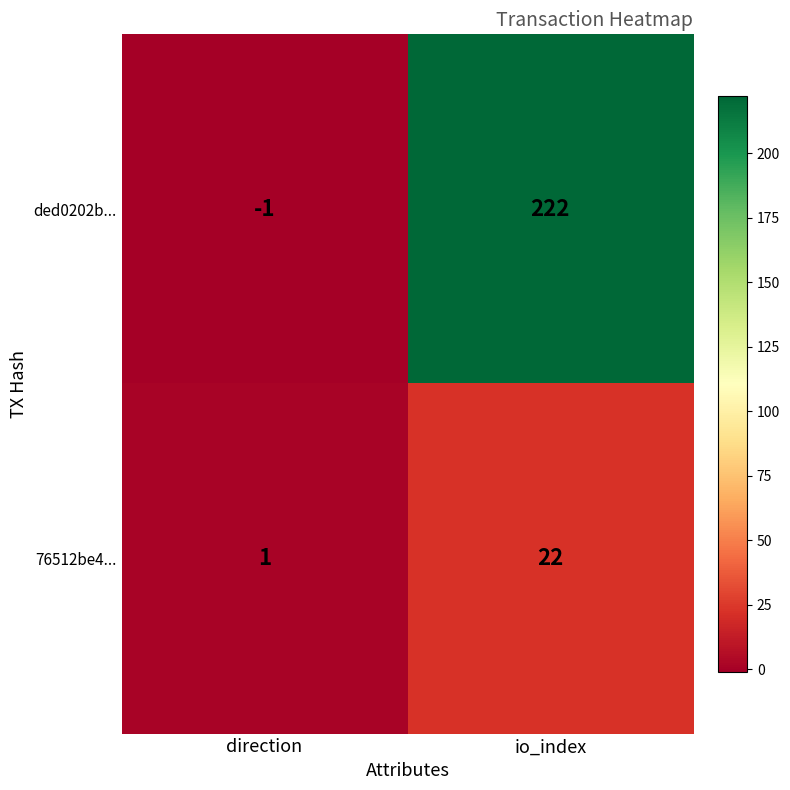

Read the 76512be4... value at io_index, to the nearest 10.

20